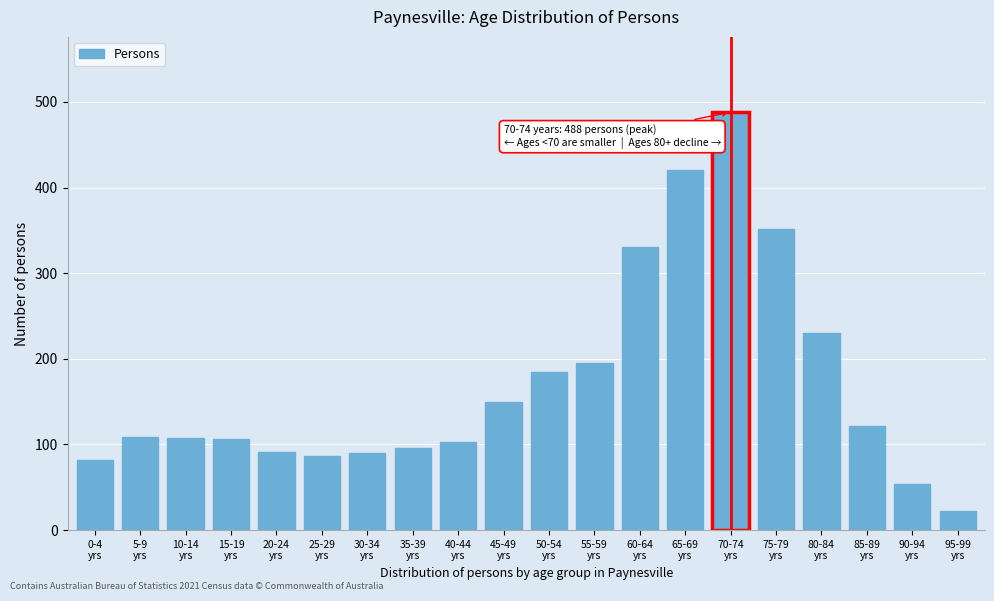

What is the value of the 8th bar from the left?

96